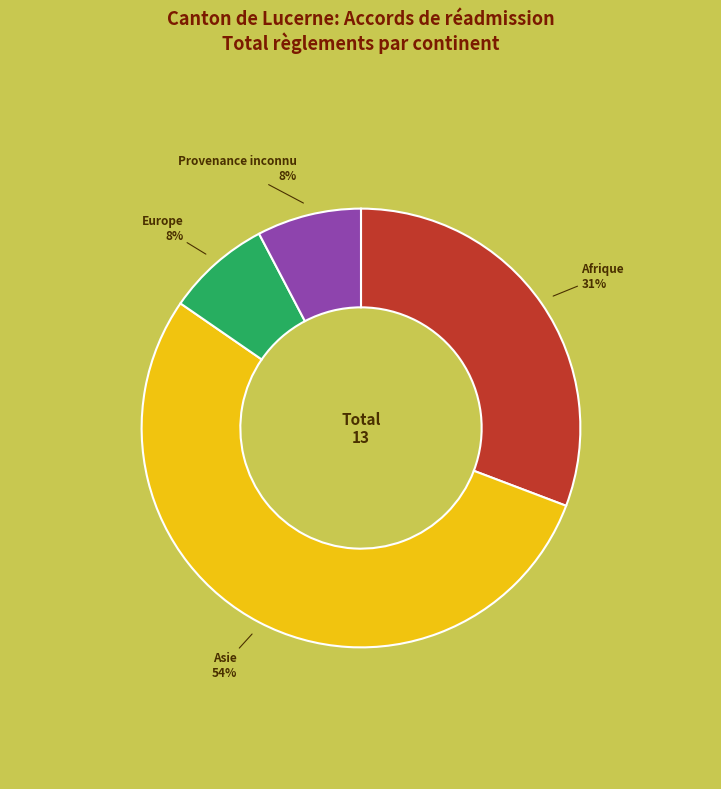

Combined, do Afrique and Asie account for over 50%?

Yes